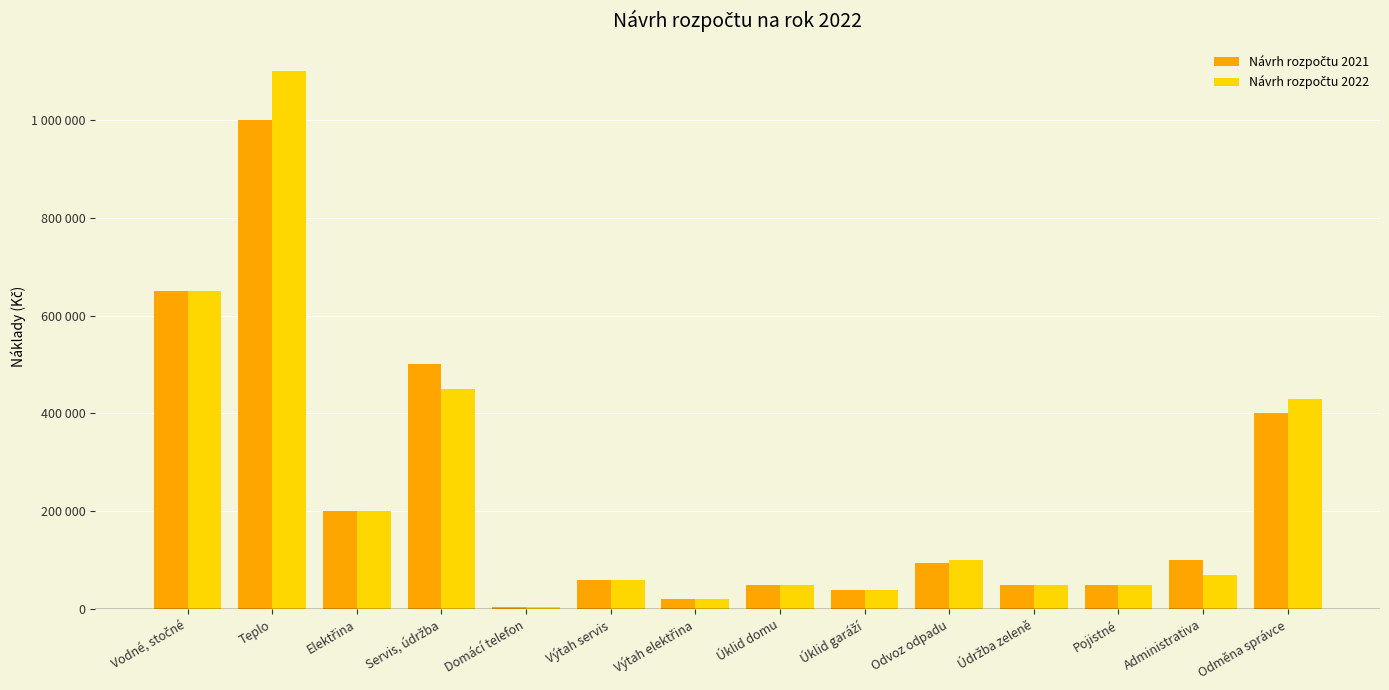

What is the label of the 9th bar from the right?

Výtah servis